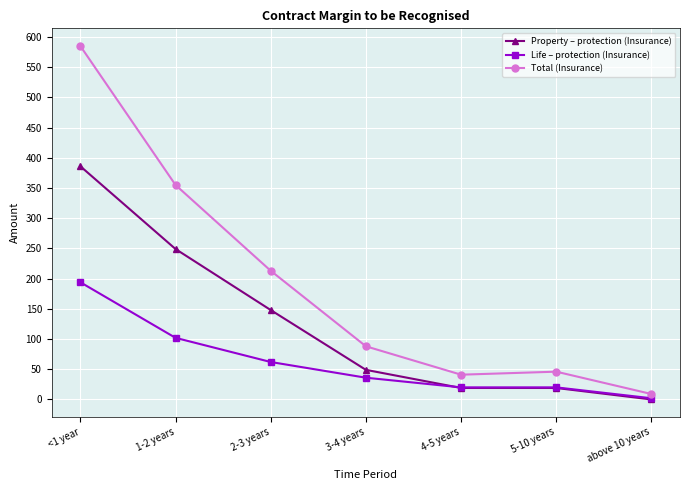

At 1-2 years, list the series in order from smallest to largest.

Life – protection (Insurance), Property – protection (Insurance), Total (Insurance)